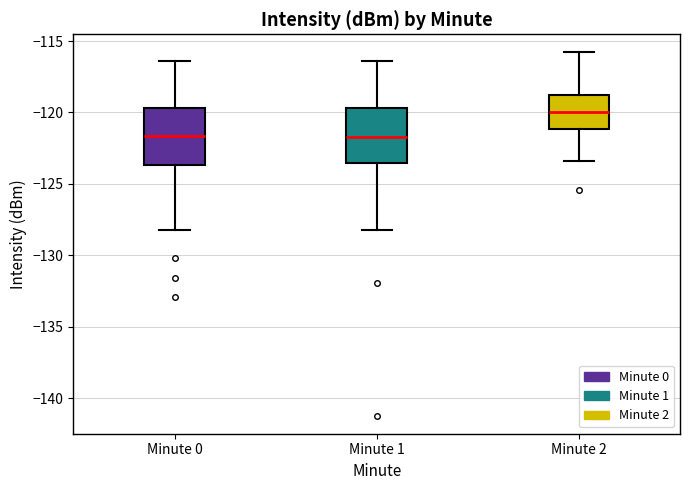

Reading left to right, transcribe this box plot: for each box, give where its median line is, the range the box spans, and where its two whiskers end, as read against the y-axis. The values are not printed on the chart, so give them approximately, as read against the axis.

Minute 0: median -121.5, box -123.5 to -119.5, whiskers -128.5 to -116.5
Minute 1: median -121.5, box -123.5 to -119.5, whiskers -128.5 to -116.5
Minute 2: median -120.0, box -121.0 to -118.5, whiskers -123.5 to -116.0